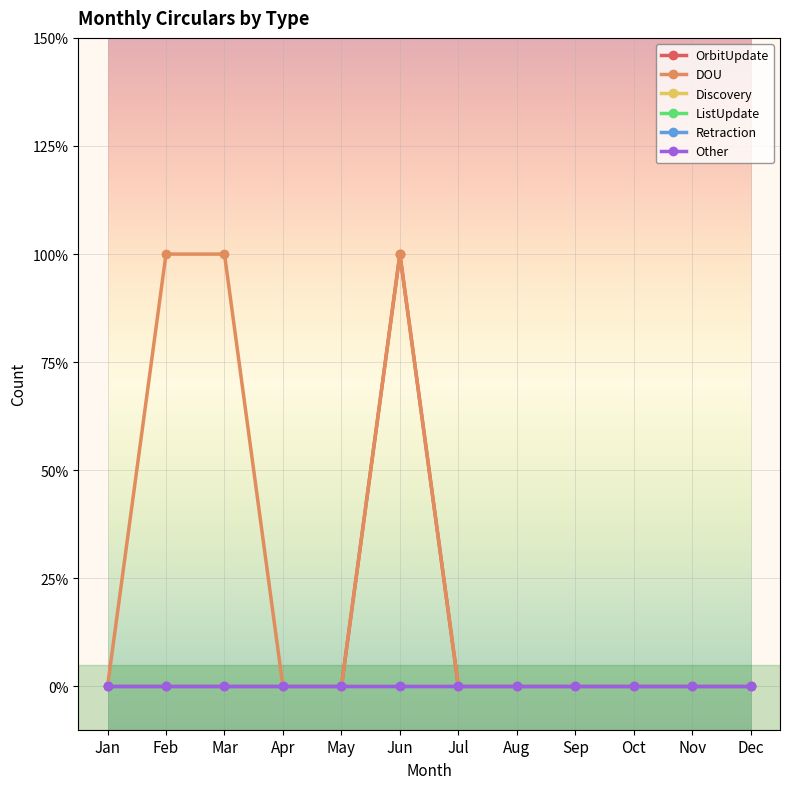

True or false: Retraction and ListUpdate intersect in this chart.

False